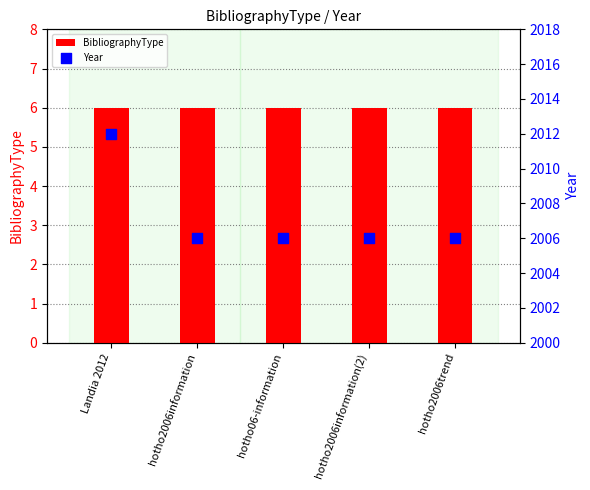

At how many categories does at least one series exceed 1479?

5